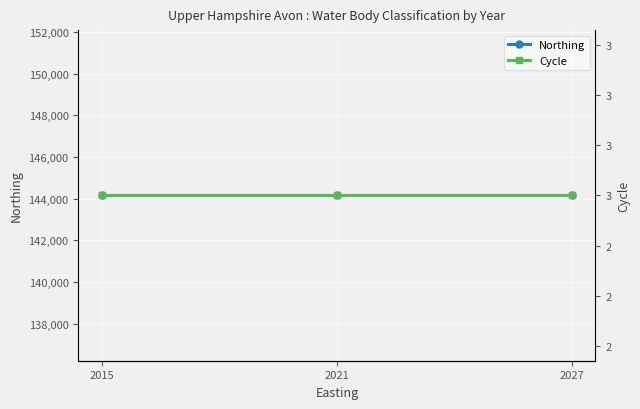

What is the value of the Northing point at the 1st from the left?

144154